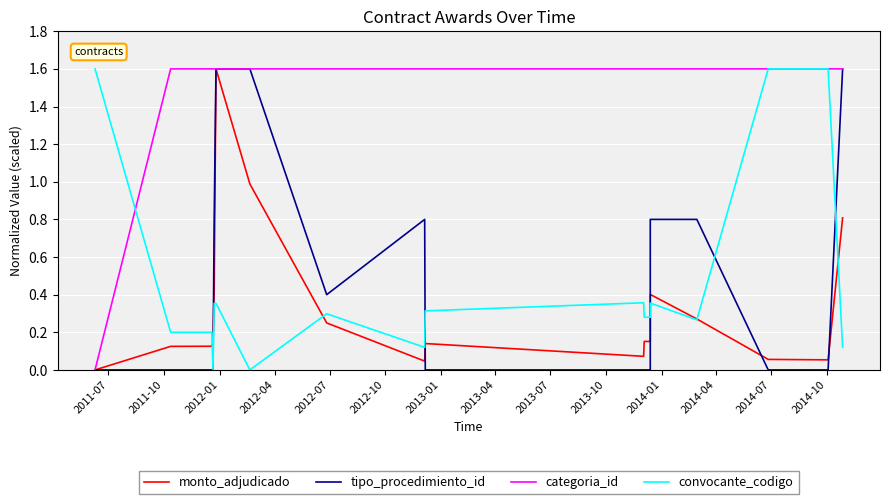

The value of categoria_id at 2014-04 is 1.6. True or false?

True